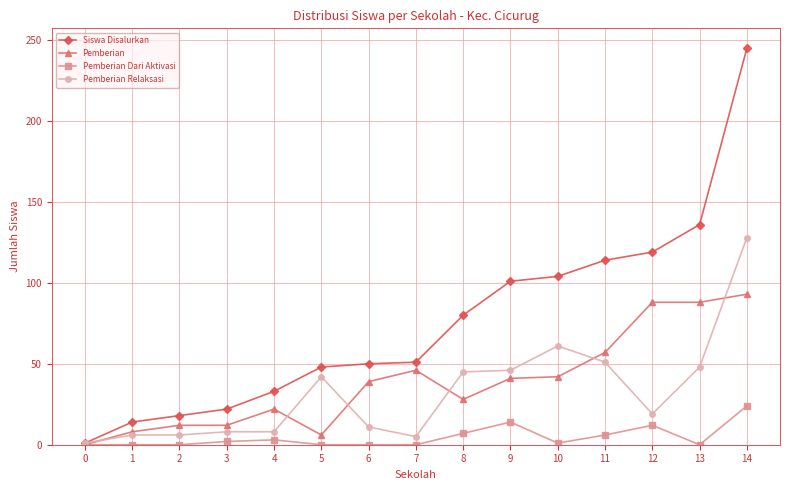

The value of Pemberian Relaksasi at 14 is 184. True or false?

False